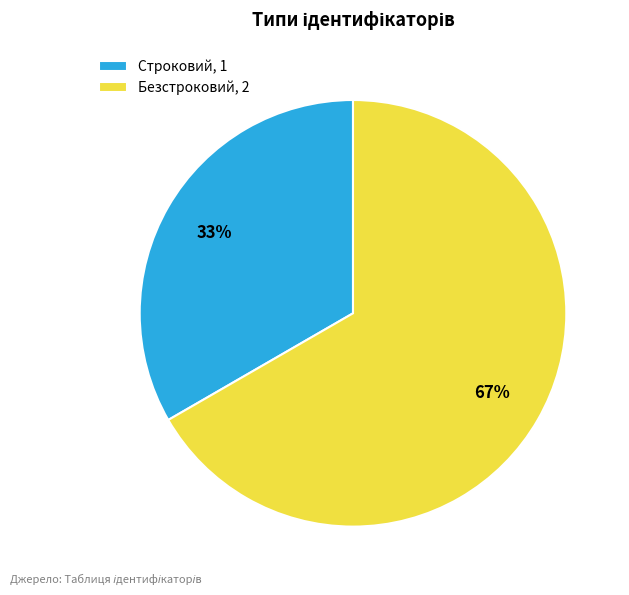

True or false: Строковий accounts for 43% of the total.

False